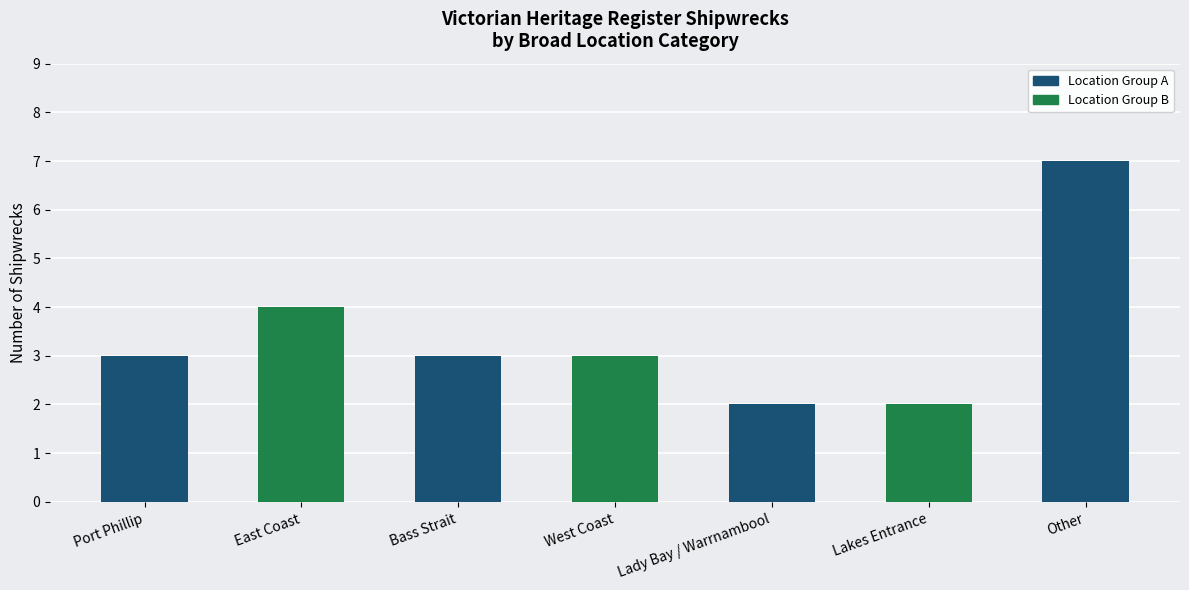

Between Lady Bay / Warrnambool and Other, which is larger?

Other